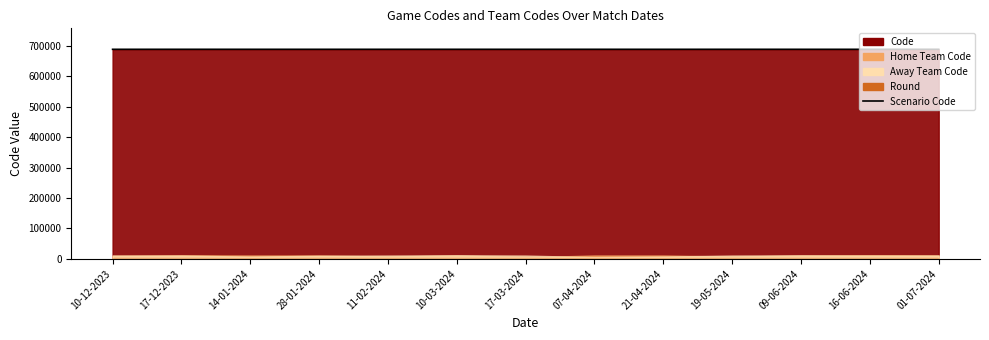

What is the label of the 11th point from the left?

09-06-2024